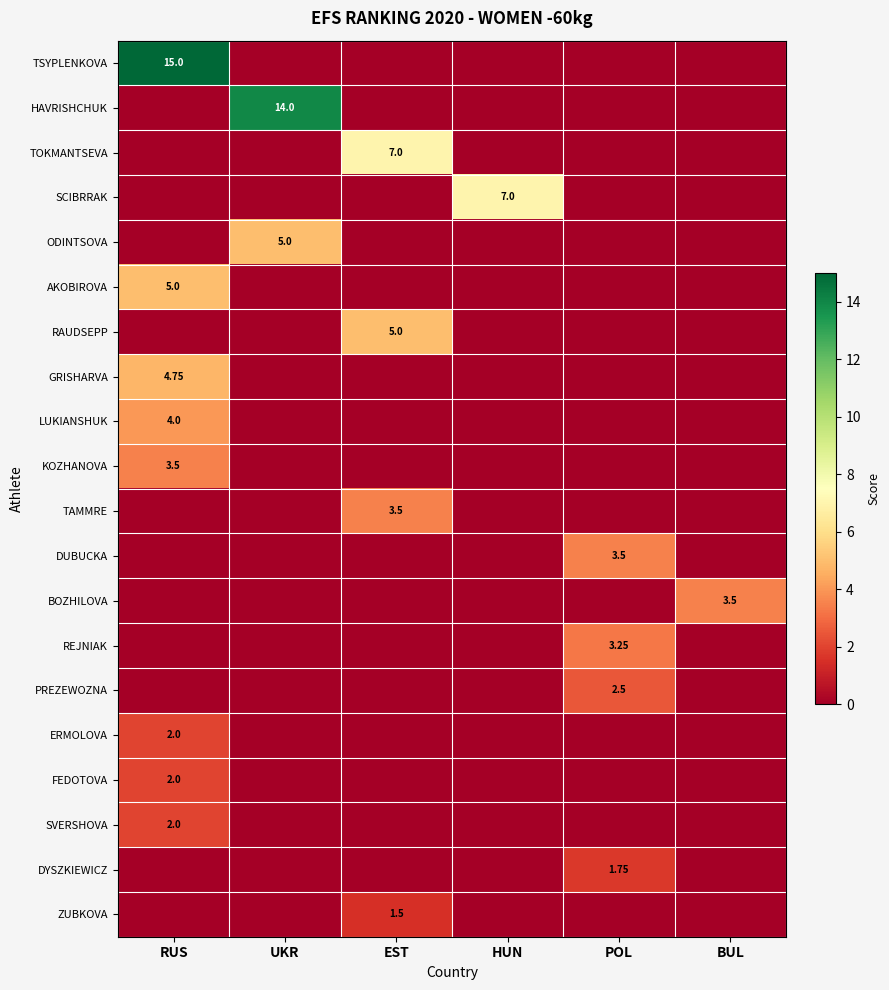

Count the REJNIAK values in the range 0 to 1.

5